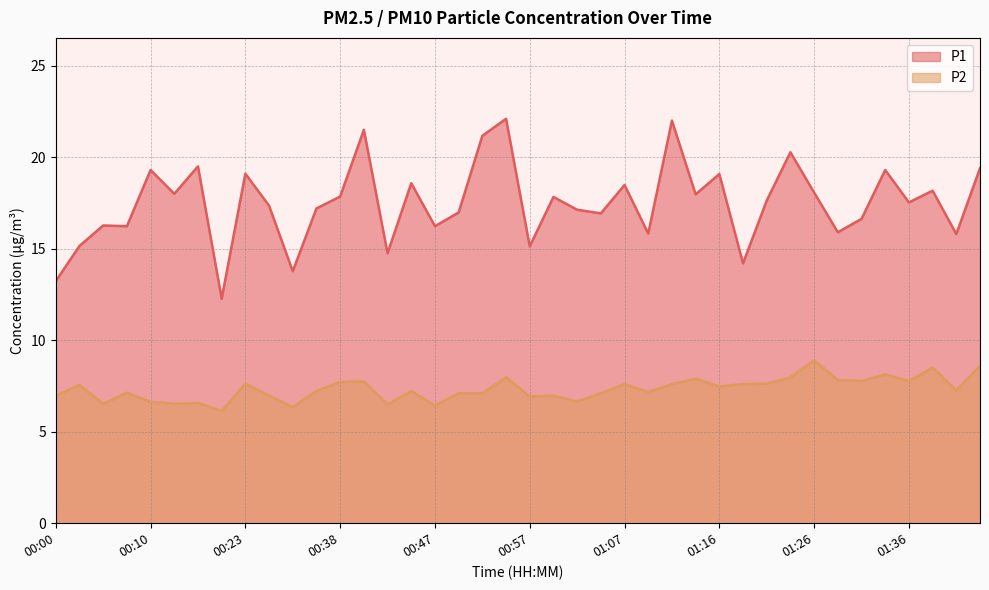

Where is the first local maximum for P2?

00:02